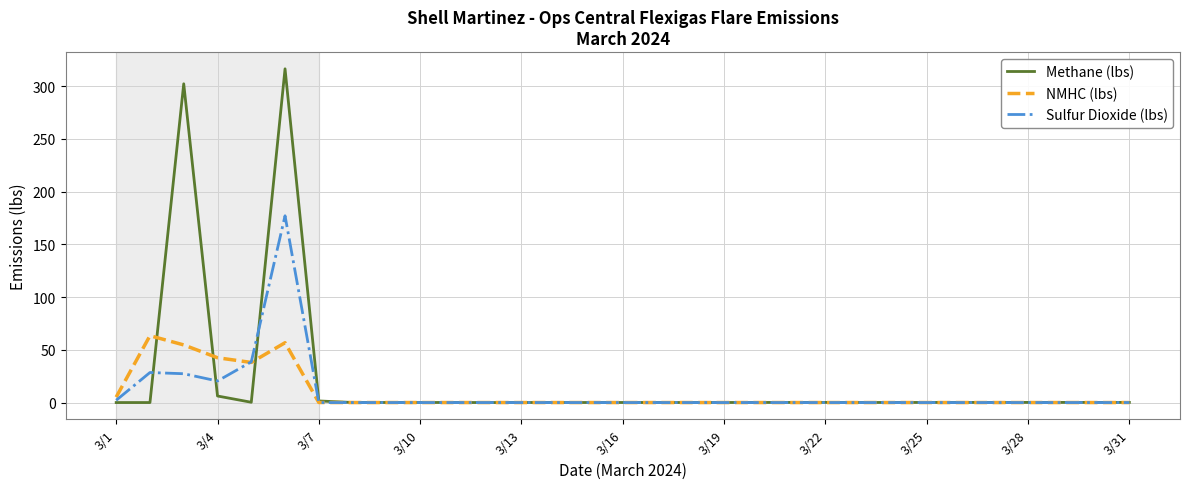

Which series has the widest spread of values?

Methane (lbs)